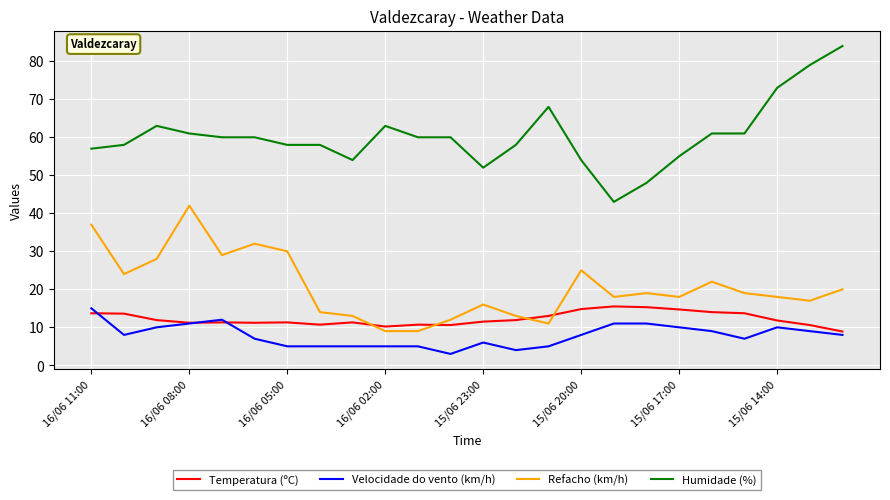

Which series has the largest total across all categories?

Humidade (%)